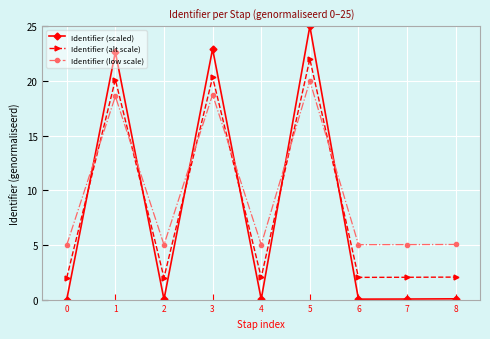

Does the chart display data point markers on the line(s)?

Yes